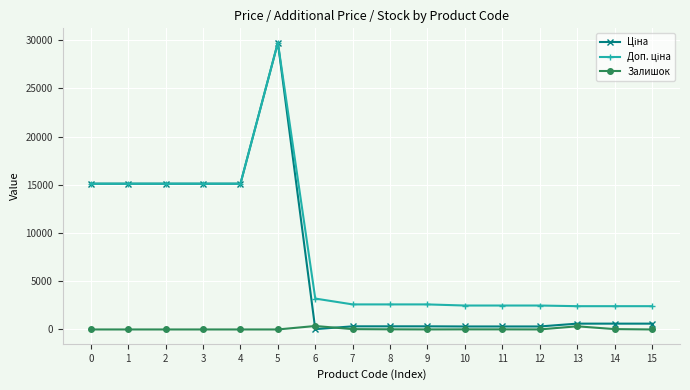

What is the total value across all series at 1?

30240.0